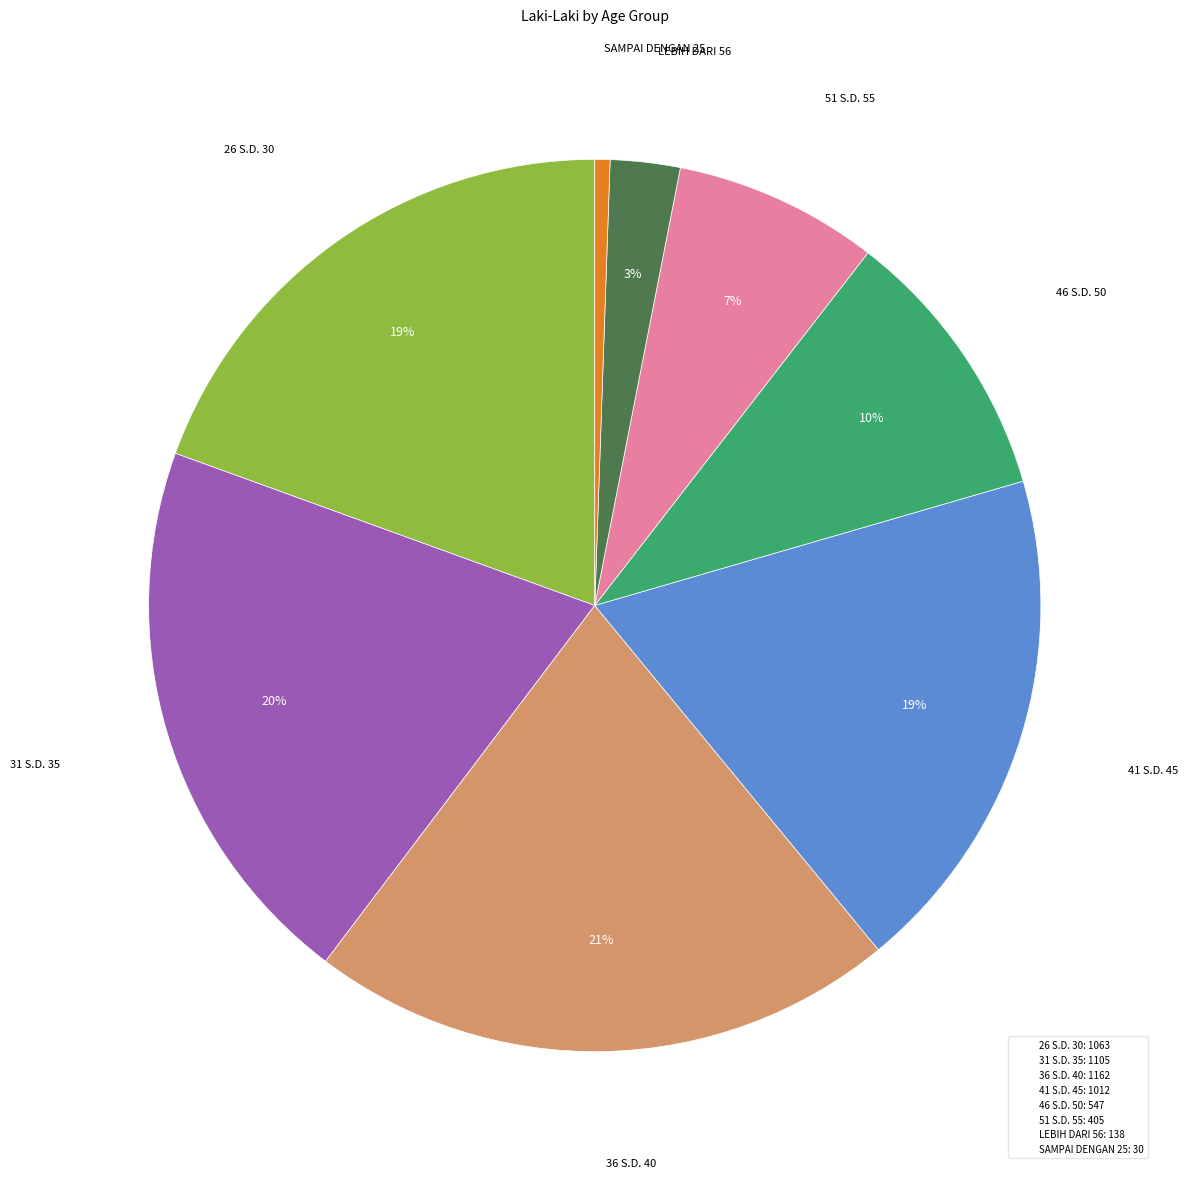

Does any single category account for the majority?

No